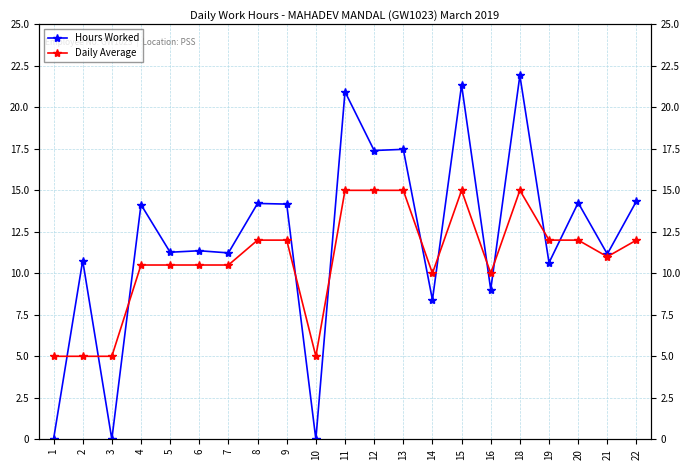

Reading left to right, what are all the values shown in this chart?

Hours Worked: 1=0.0	2=10.8	3=0.0	4=14.1	5=11.3	6=11.4	7=11.2	8=14.2	9=14.2	10=0.0	11=20.9	12=17.4	13=17.5	14=8.4	15=21.4	16=9.0	18=21.9	19=10.6	20=14.2	21=11.2	22=14.3
Daily Average: 1=5.0	2=5.0	3=5.0	4=10.5	5=10.5	6=10.5	7=10.5	8=12.0	9=12.0	10=5.0	11=15.0	12=15.0	13=15.0	14=10.0	15=15.0	16=10.0	18=15.0	19=12.0	20=12.0	21=11.0	22=12.0